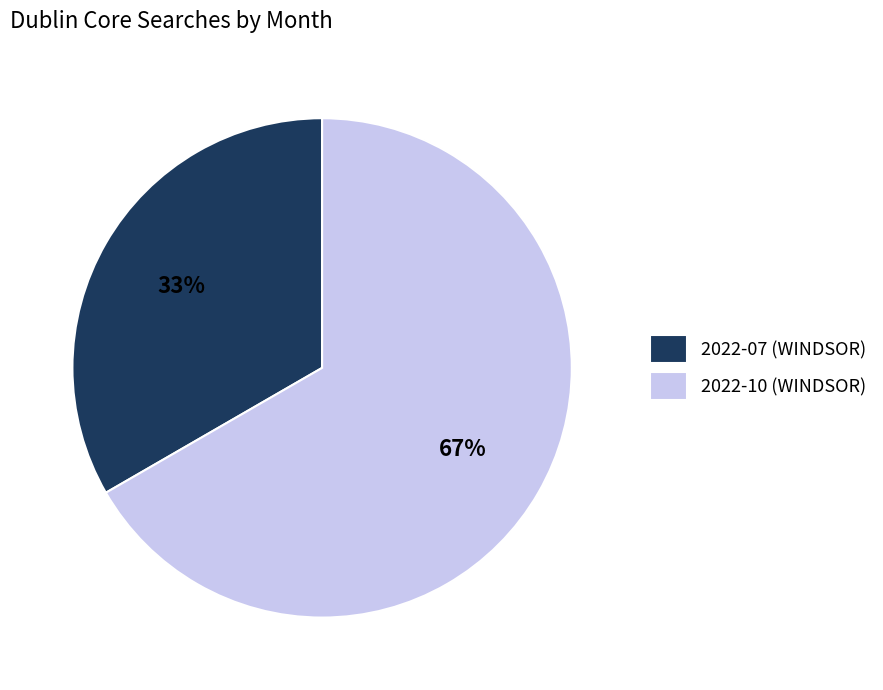

Combined, do 2022-07 and 2022-10 account for over 50%?

Yes